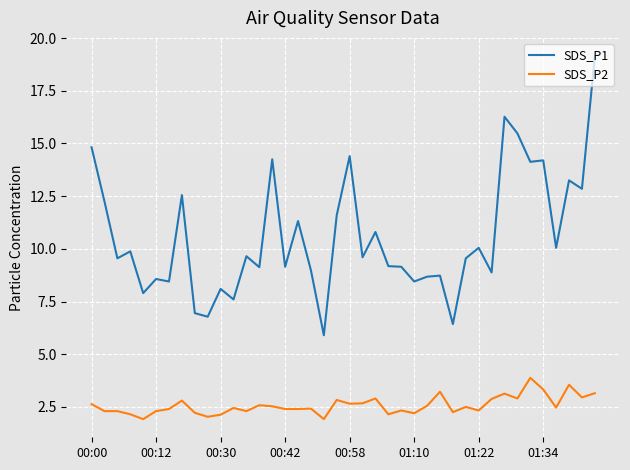

Which series has the largest range (max minus min)?

SDS_P1